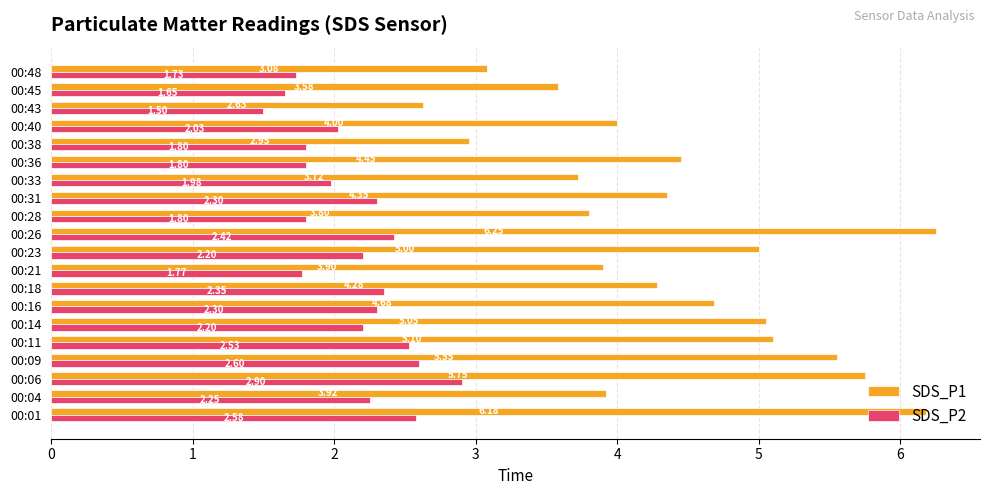

Which label corresponds to the largest value in the chart?

00:26